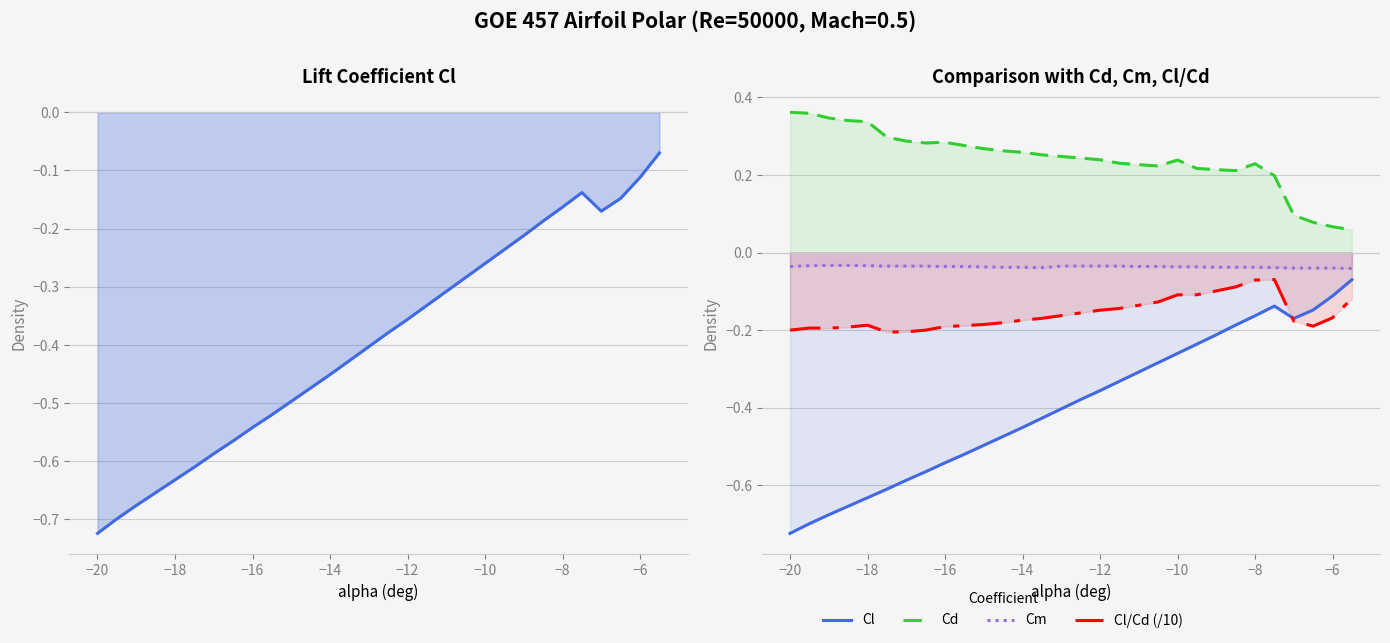

True or false: Cd and Cm cross at least once.

False